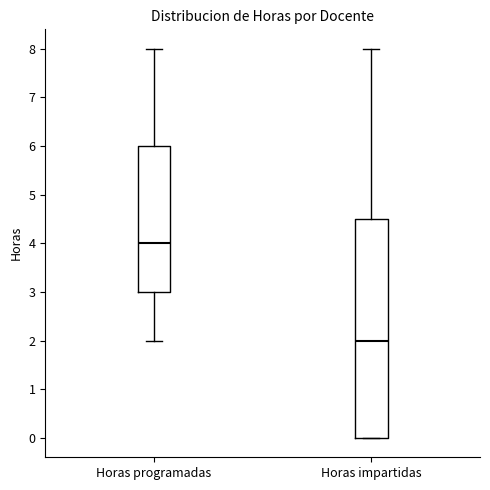

Which box has the highest median line?

Horas programadas